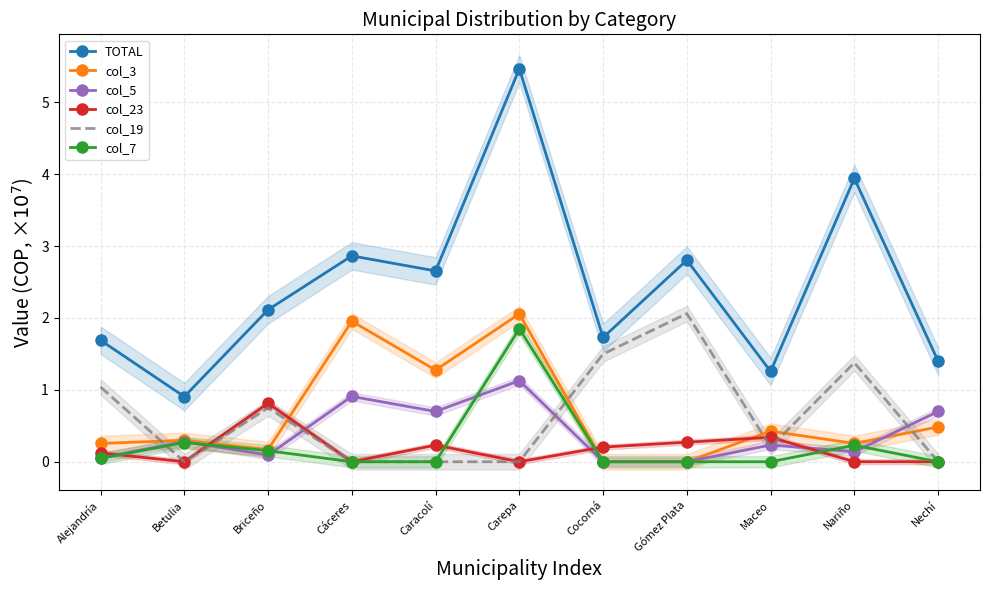

At which label is col_7 closest to 0?

Cáceres